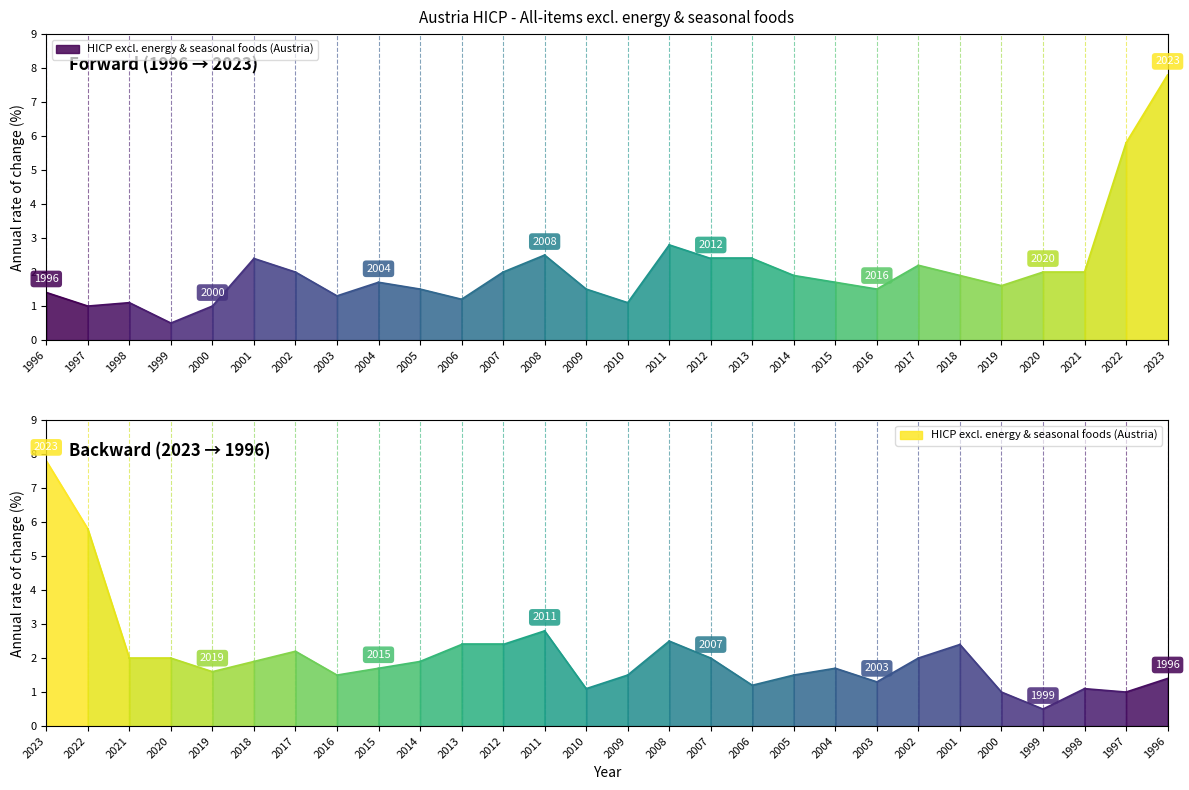

Reading left to right, list all the values displayed in this chart.

1.4	1.0	1.1	0.5	1.0	2.4	2.0	1.3	1.7	1.5	1.2	2.0	2.5	1.5	1.1	2.8	2.4	2.4	1.9	1.7	1.5	2.2	1.9	1.6	2.0	2.0	5.8	7.8